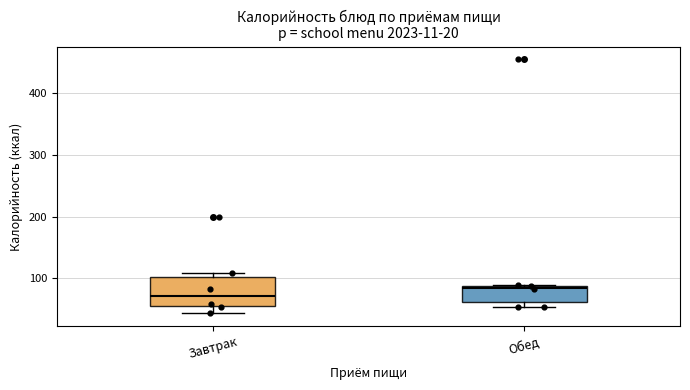

Reading left to right, read every box against the y-axis: the position of its median line, the range the box covers, and the ends of its whiskers. The values are not printed on the chart, so give them approximately, as read against the axis.

Завтрак: median 70, box 50 to 100, whiskers 40 to 110
Обед: median 80, box 60 to 90, whiskers 50 to 90